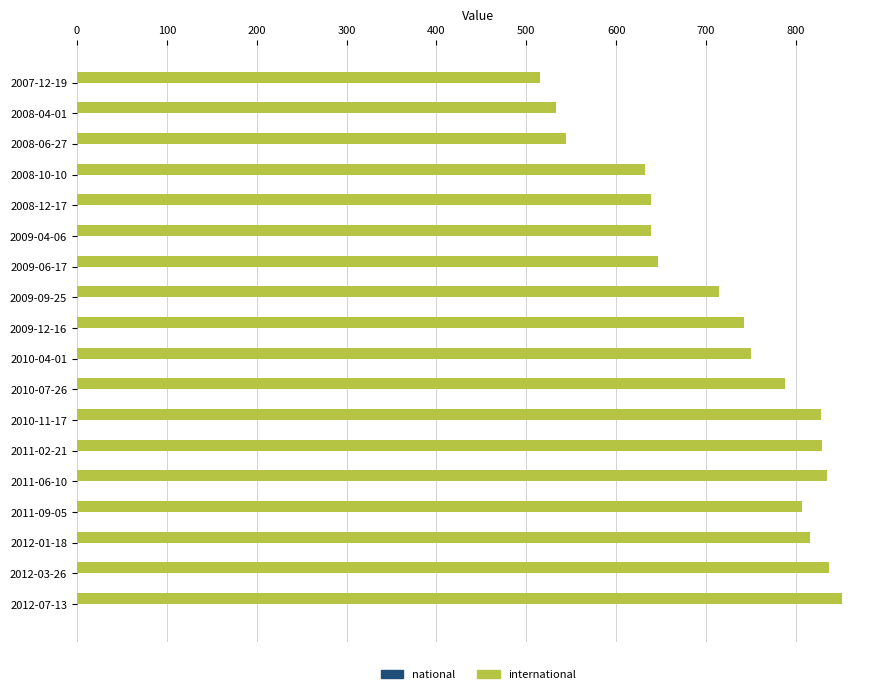

Approximately how many times larger is the value at 2009-12-16 compared to 2011-09-05?

0.9